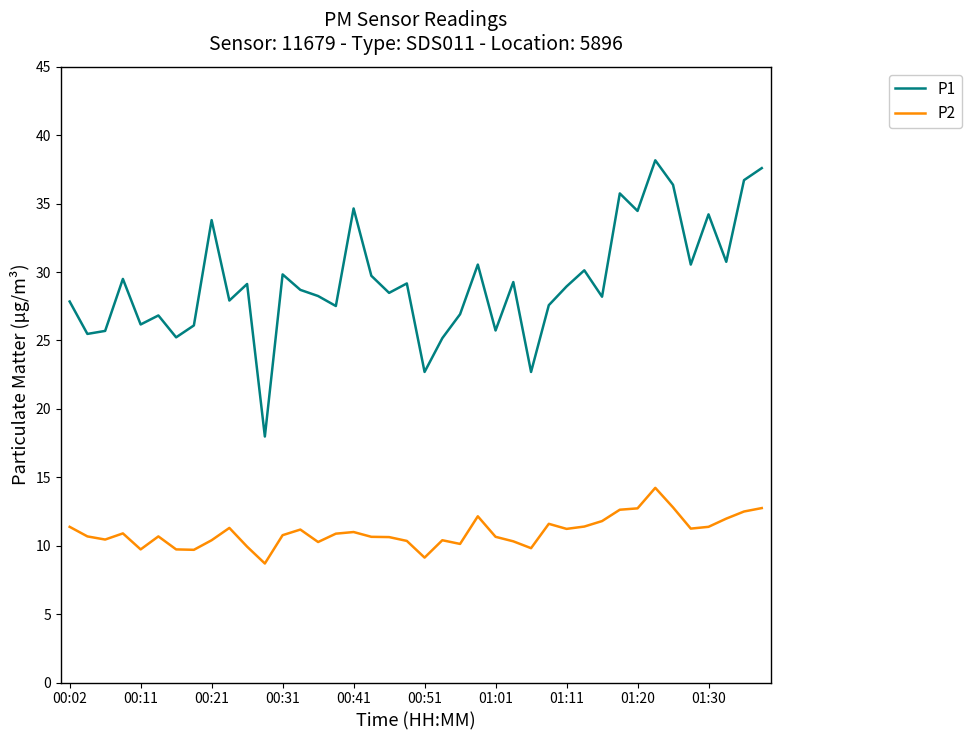

Rank the series by their average value, from highest to lowest.

P1, P2